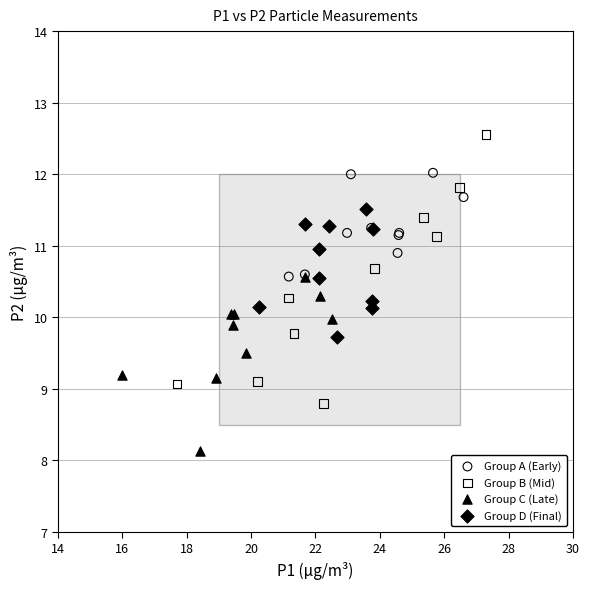

Which series contains the lowest Y value?

Group C (Late)